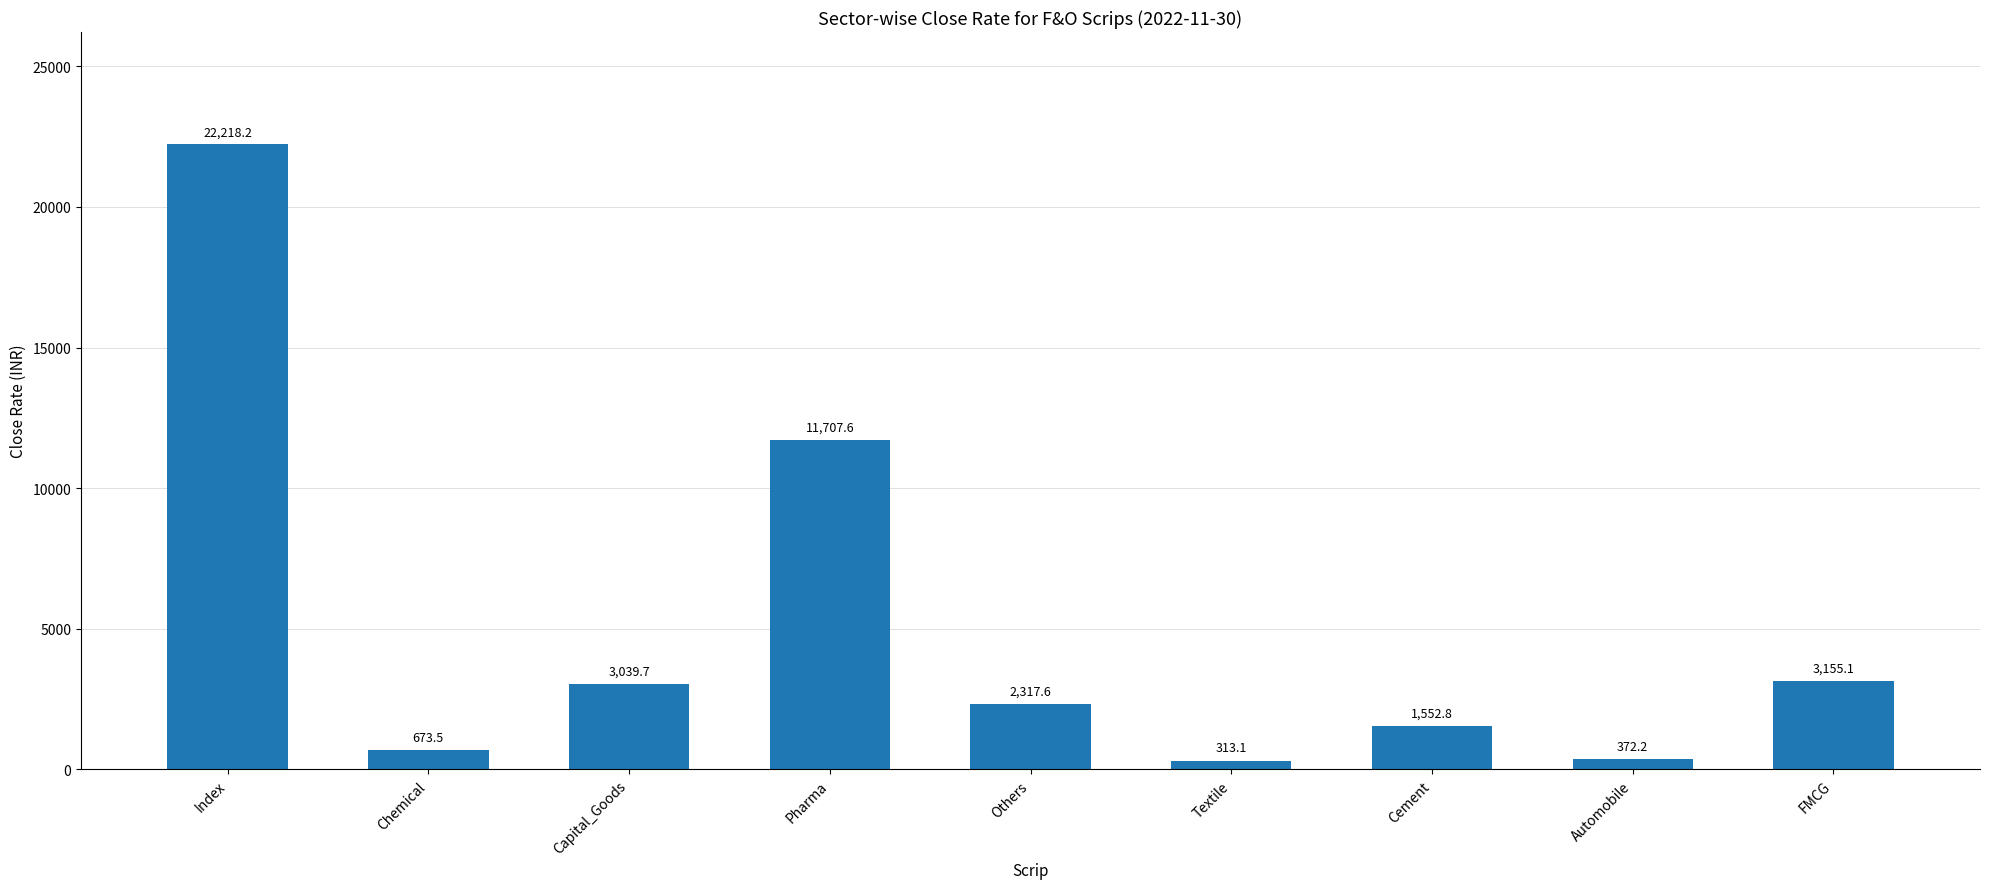

What position from the left is FMCG?

9